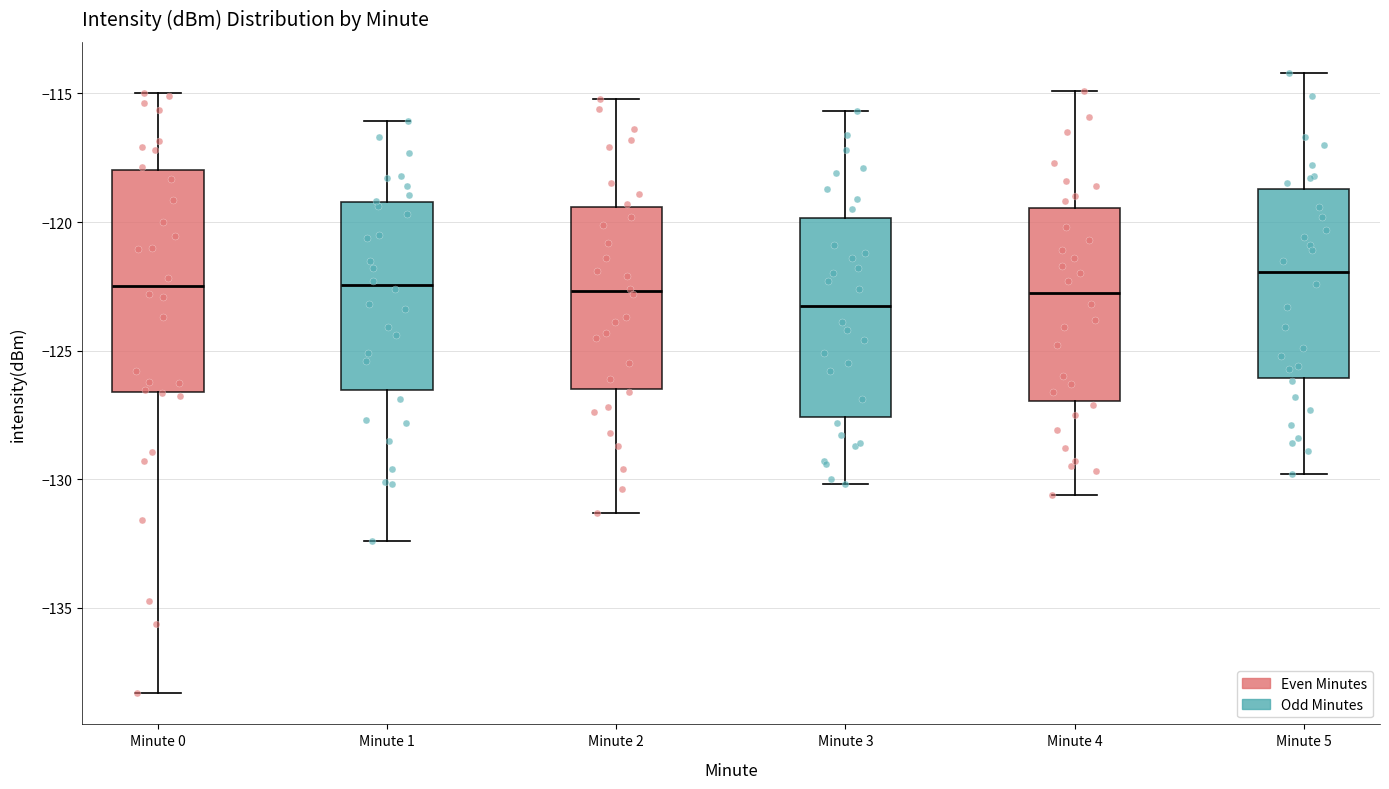

Which box is the tallest, from its lower edge to its upper edge?

Minute 0